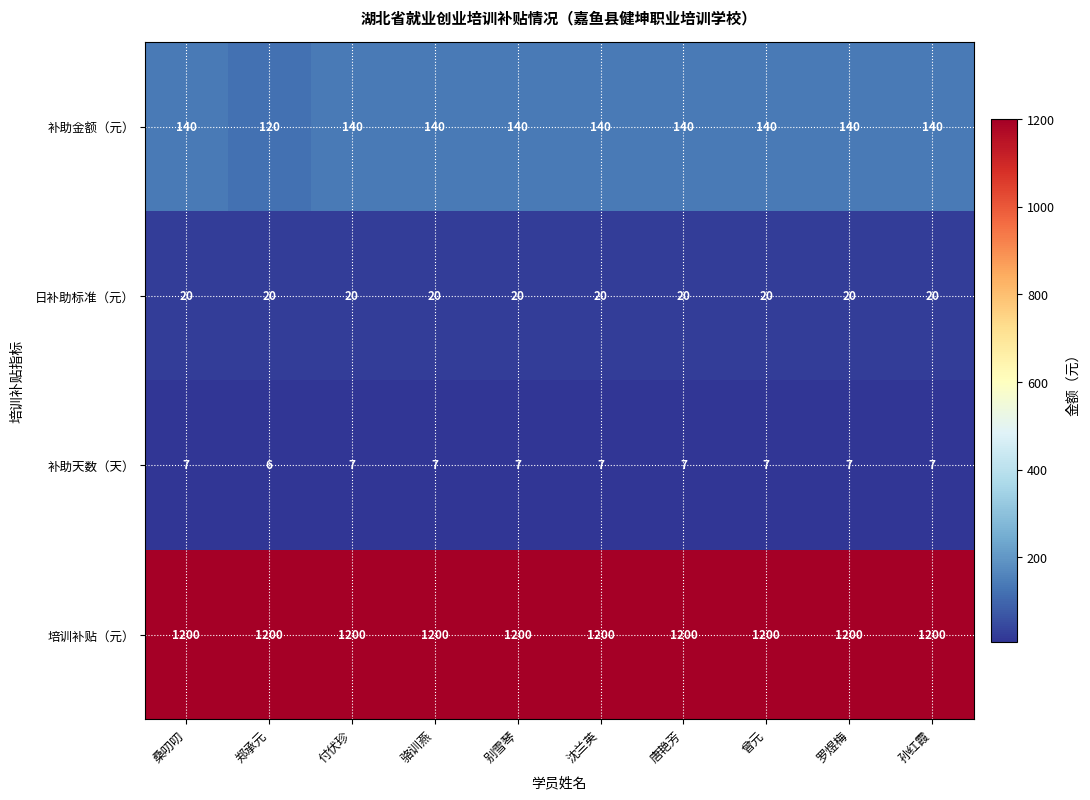

Which category has the lowest value across all series?

郑承元